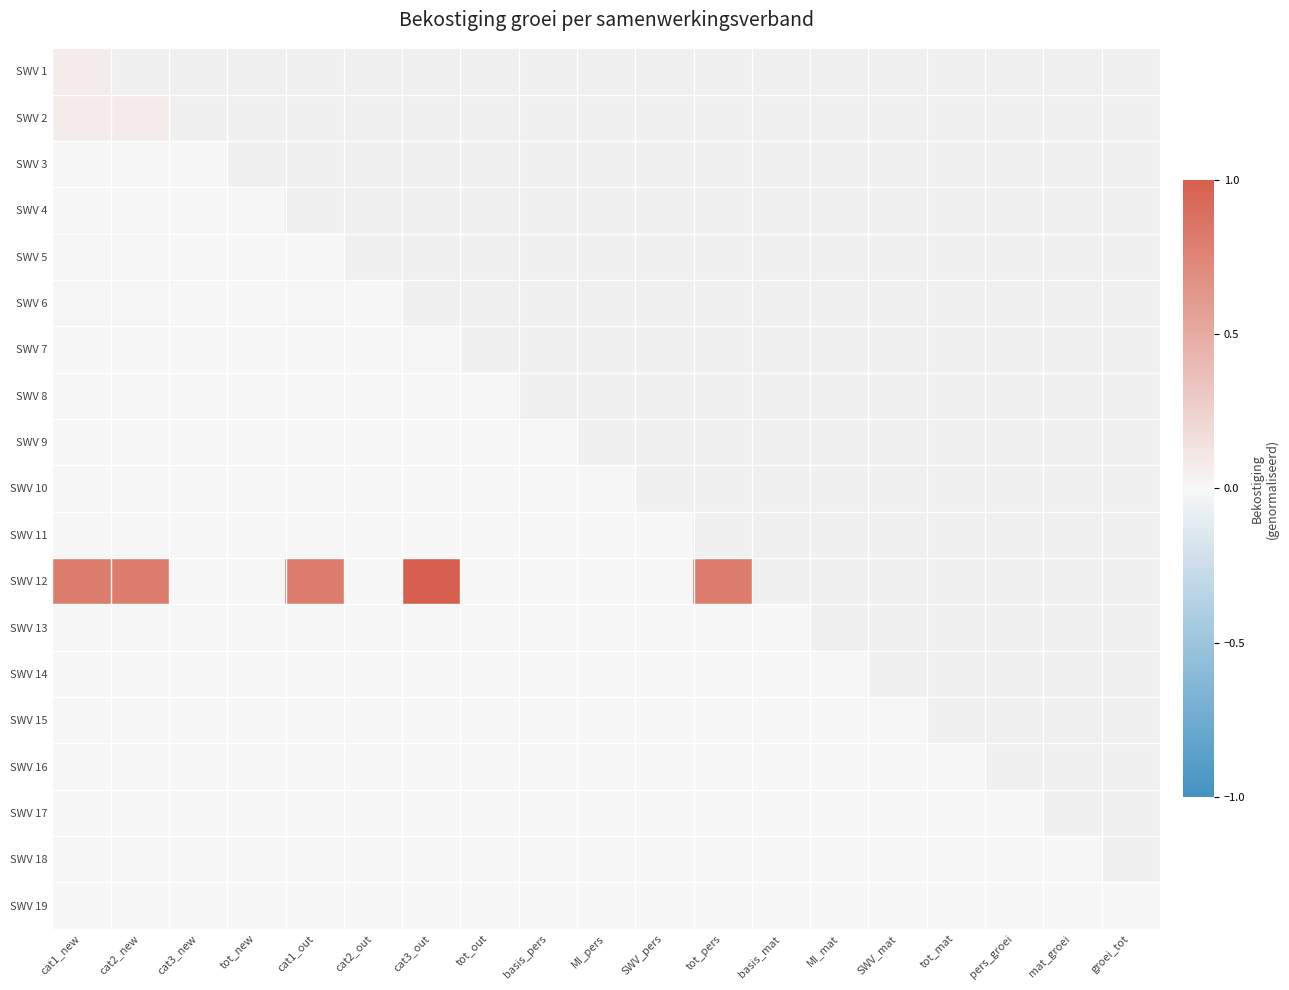

At tot_new, list the series in order from largest to smallest.

SWV 1, SWV 2, SWV 3, SWV 4, SWV 5, SWV 6, SWV 7, SWV 8, SWV 9, SWV 10, SWV 11, SWV 12, SWV 13, SWV 14, SWV 15, SWV 16, SWV 17, SWV 18, SWV 19